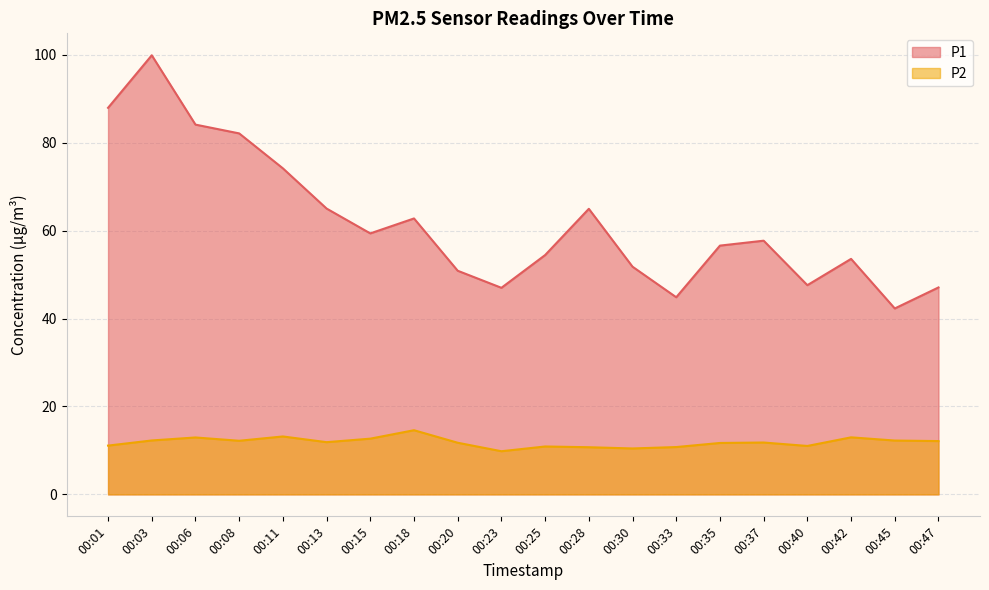

How many values in the P2 series are below 11?

5